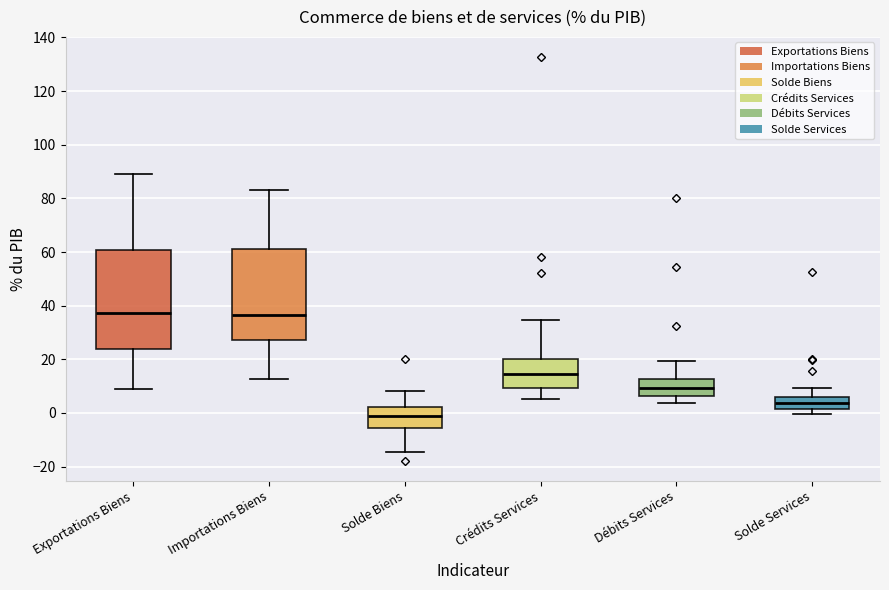

Reading left to right, read every box against the y-axis: the position of its median line, the range the box covers, and the ends of its whiskers. The values are not printed on the chart, so give them approximately, as read against the axis.

Exportations Biens: median 38, box 24 to 60, whiskers 10 to 90
Importations Biens: median 36, box 28 to 60, whiskers 12 to 84
Solde Biens: median -2, box -6 to 2, whiskers -14 to 8
Crédits Services: median 14, box 10 to 20, whiskers 6 to 34
Débits Services: median 10, box 6 to 12, whiskers 4 to 20
Solde Services: median 4, box 2 to 6, whiskers 0 to 10